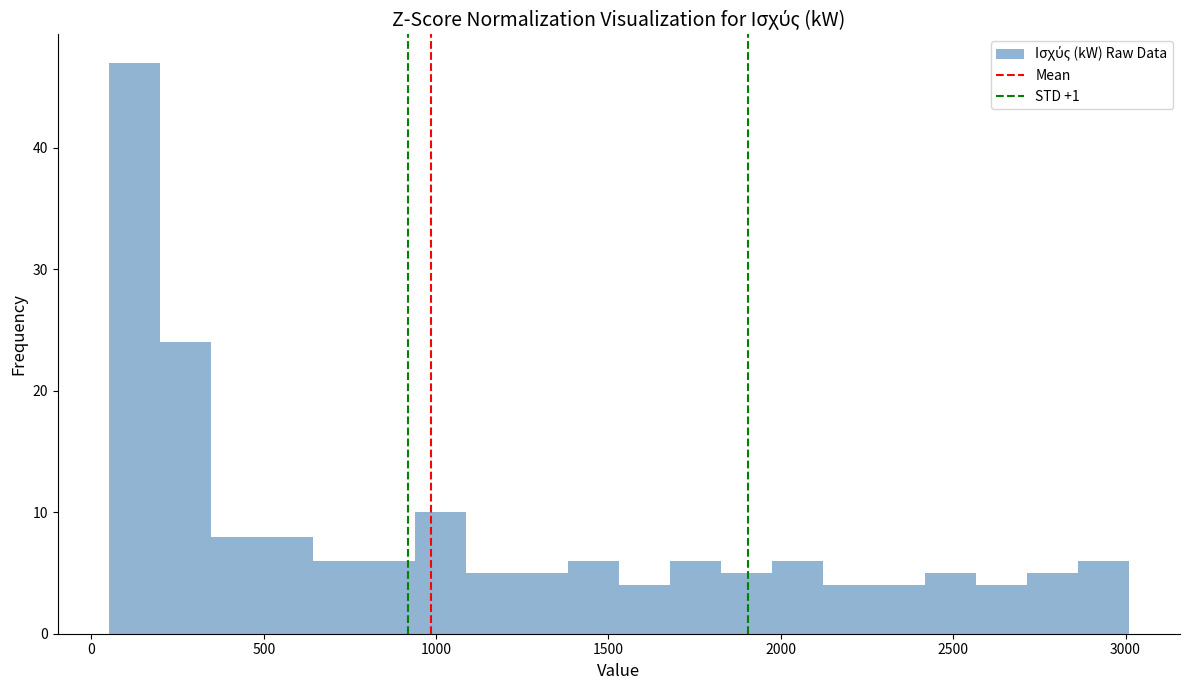

Read against the x-axis, roughly where is the centre of the tallest bar?

100